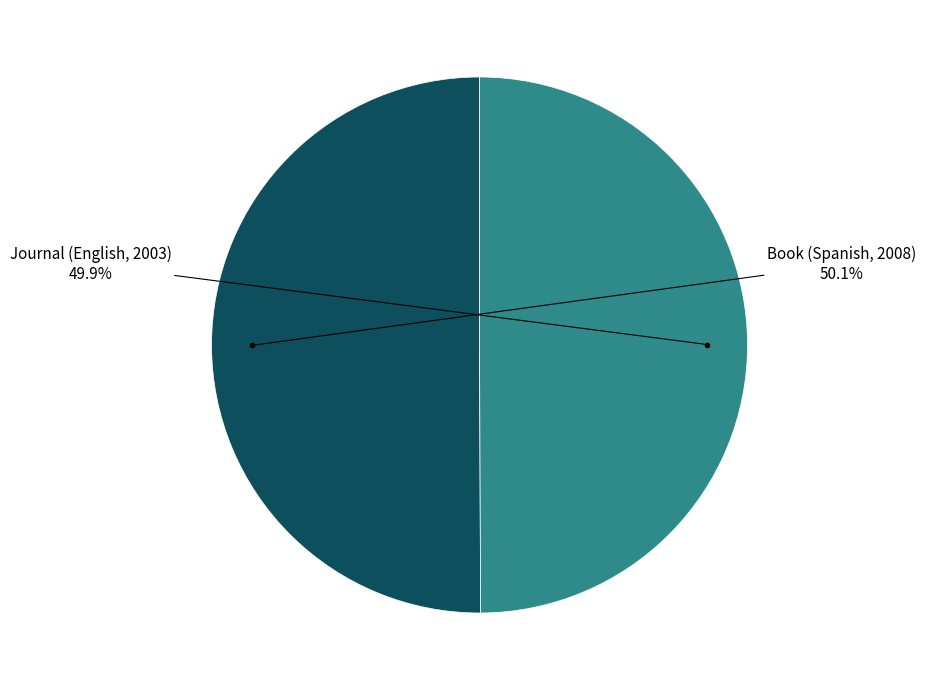

Does any single category account for the majority?

Yes